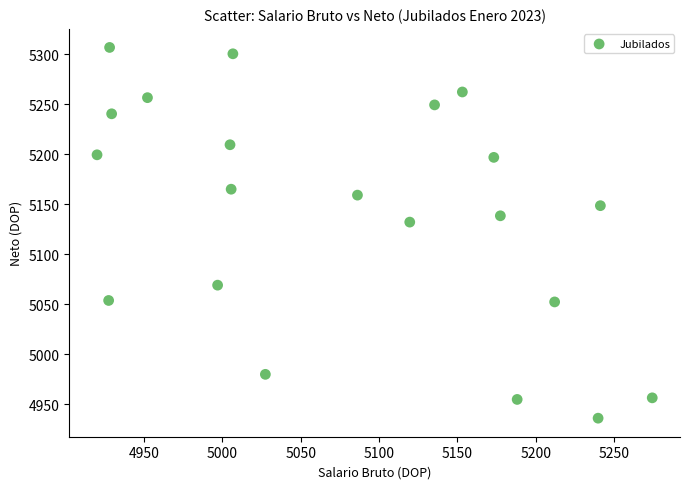

What is the range of Y values (max minus min)?

370.9